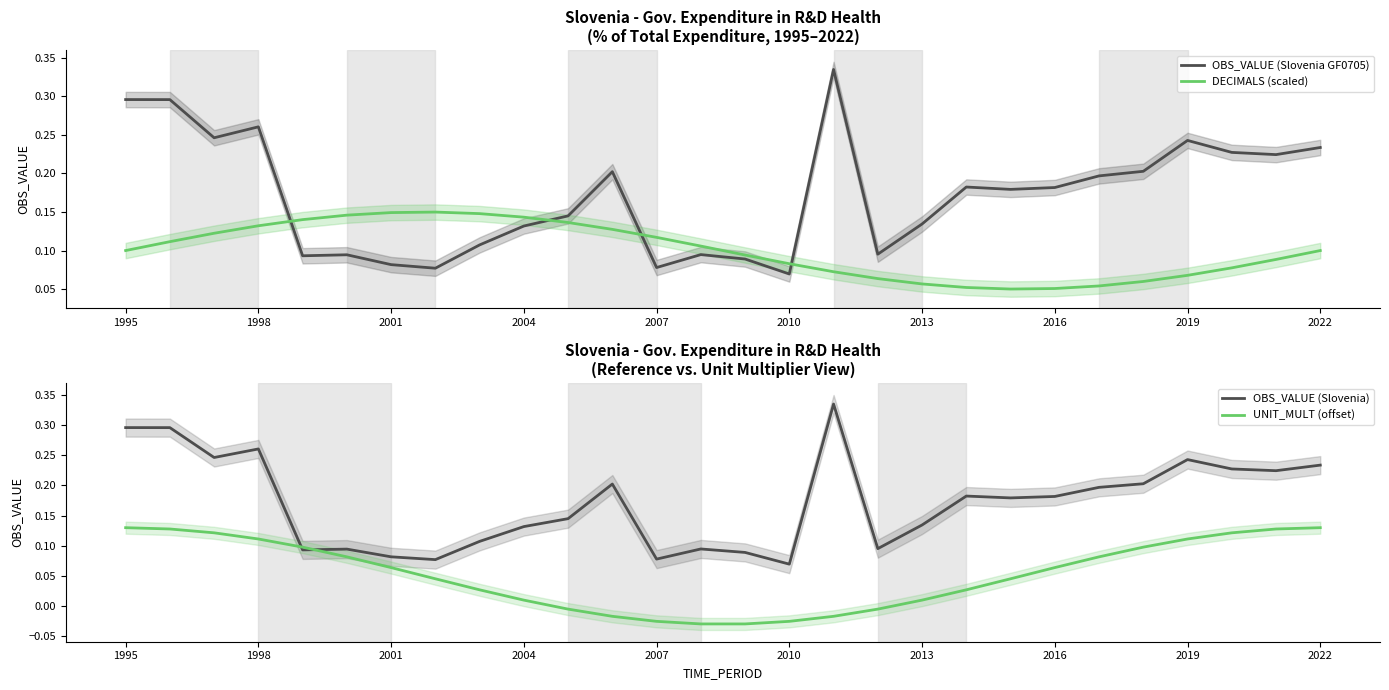

True or false: OBS_VALUE (Slovenia GF0705) has a value of 0.0 at 2001.

False